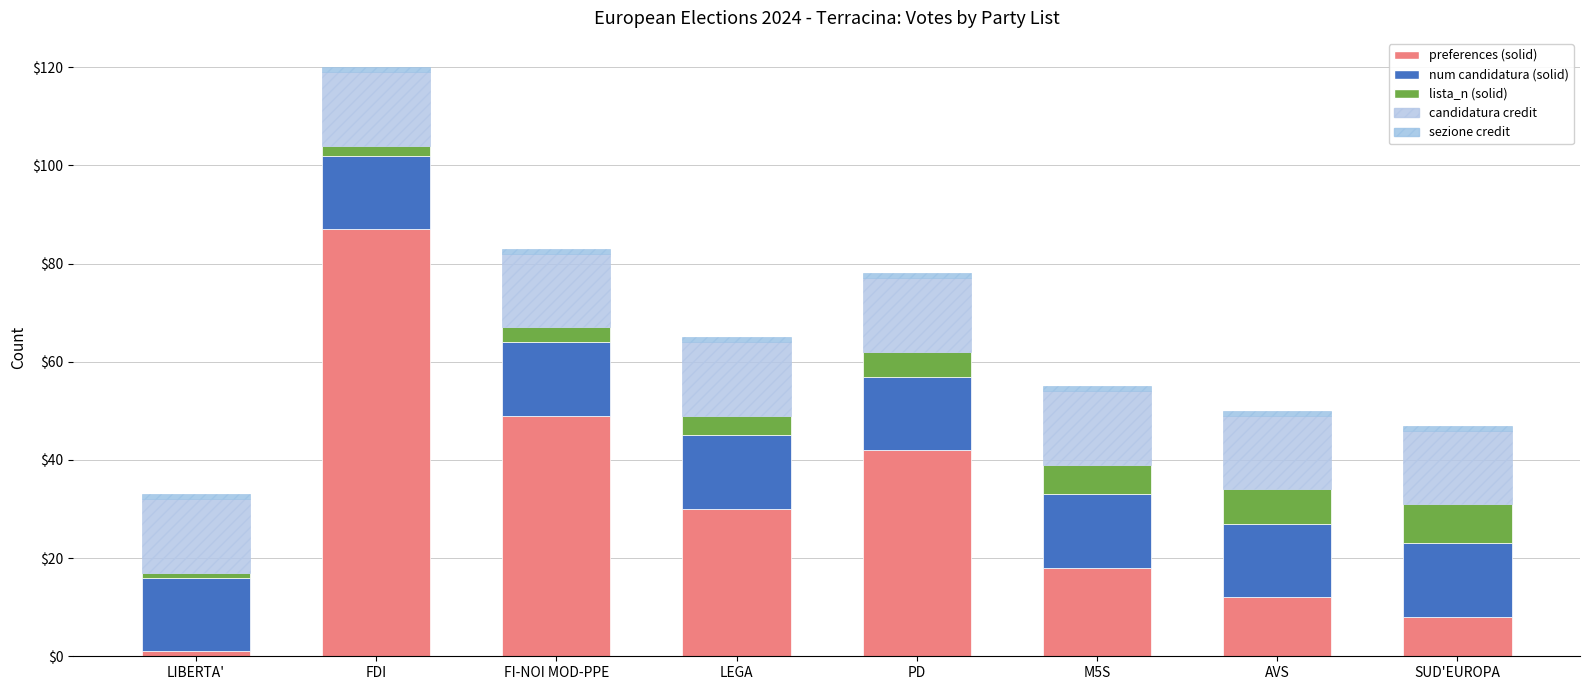

At which category is the sum across all series the highest?

FDI